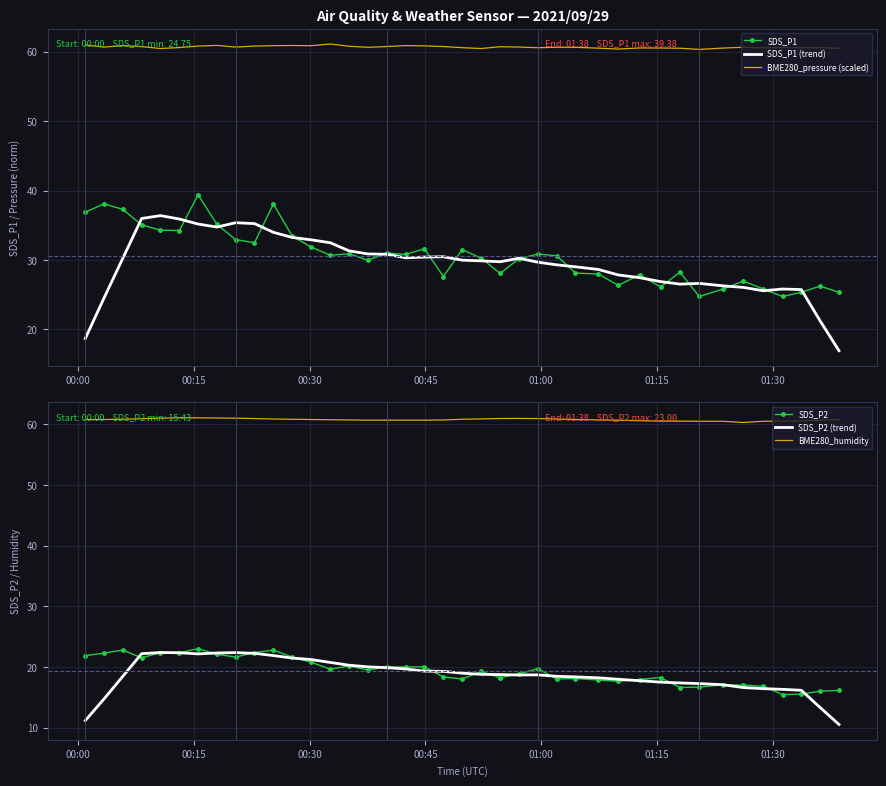

True or false: BME280_humidity and SDS_P2 cross at least once.

False